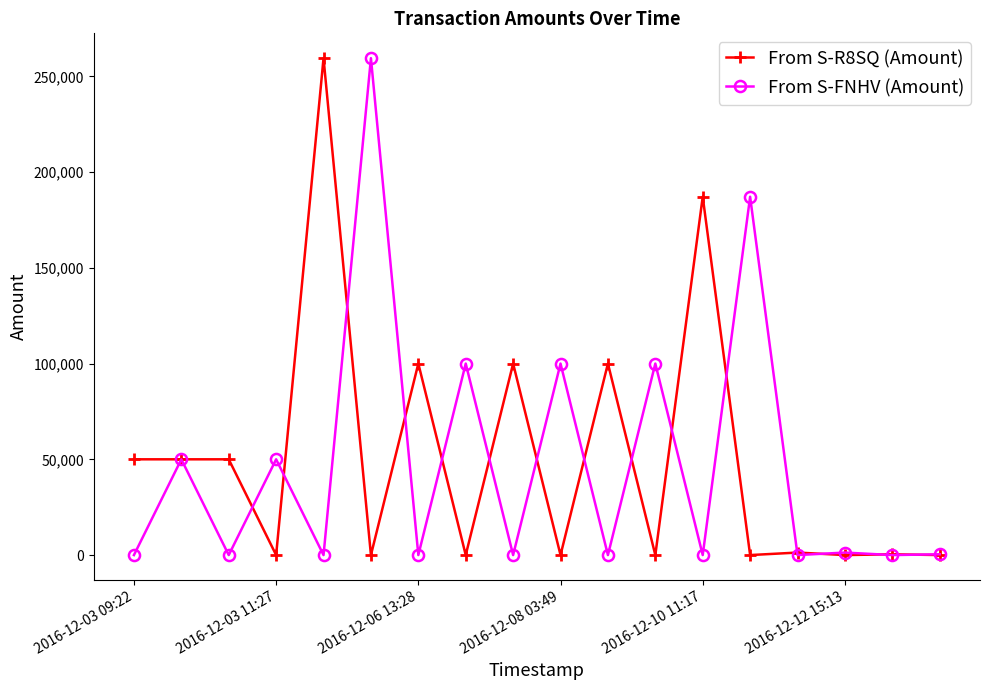

What is the maximum value shown in the chart?

259464.1